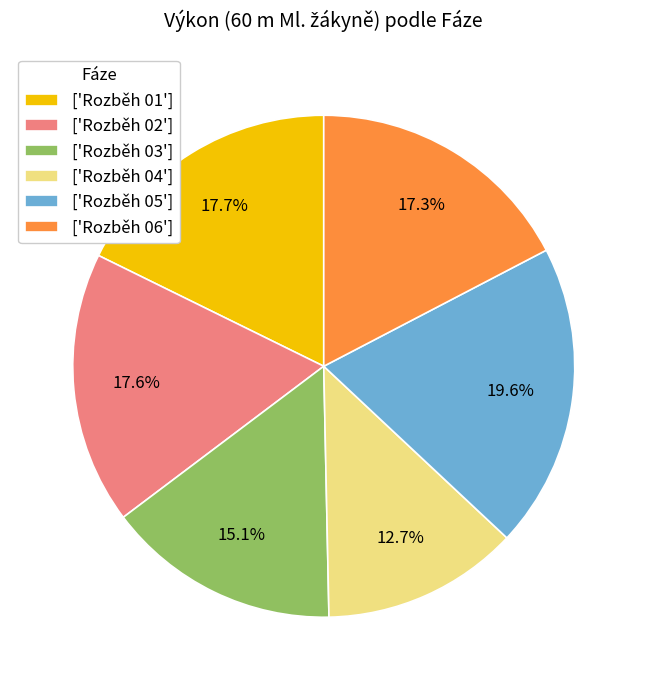

Which slice is the smallest?

['Rozběh 04']